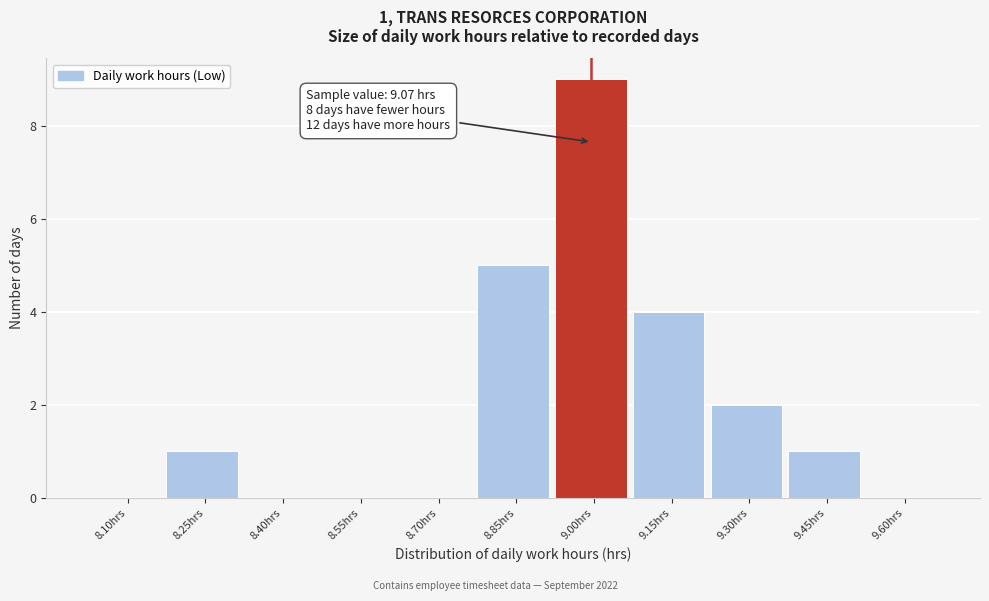

Reading right to left, list all the values displayed in this chart.

9.60hrs=0	9.45hrs=1	9.30hrs=2	9.15hrs=4	9.00hrs=9	8.85hrs=5	8.70hrs=0	8.55hrs=0	8.40hrs=0	8.25hrs=1	8.10hrs=0